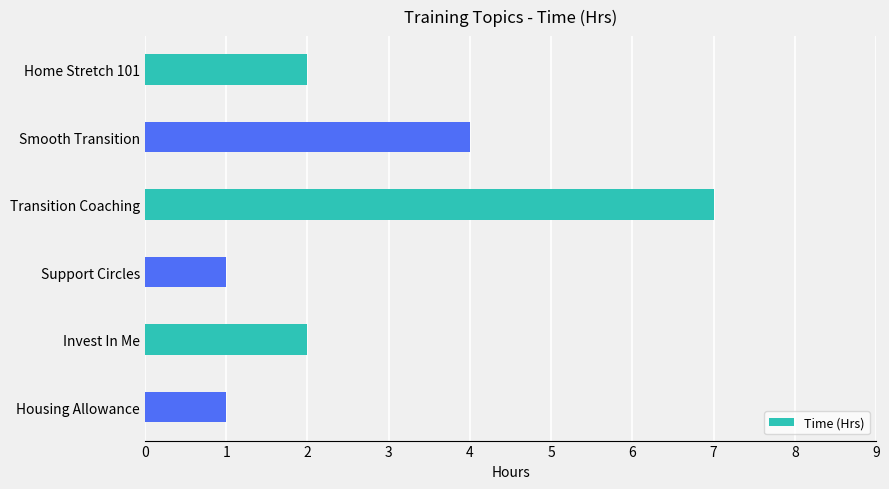

Reading bottom to top, list all the values displayed in this chart.

1	2	1	7	4	2